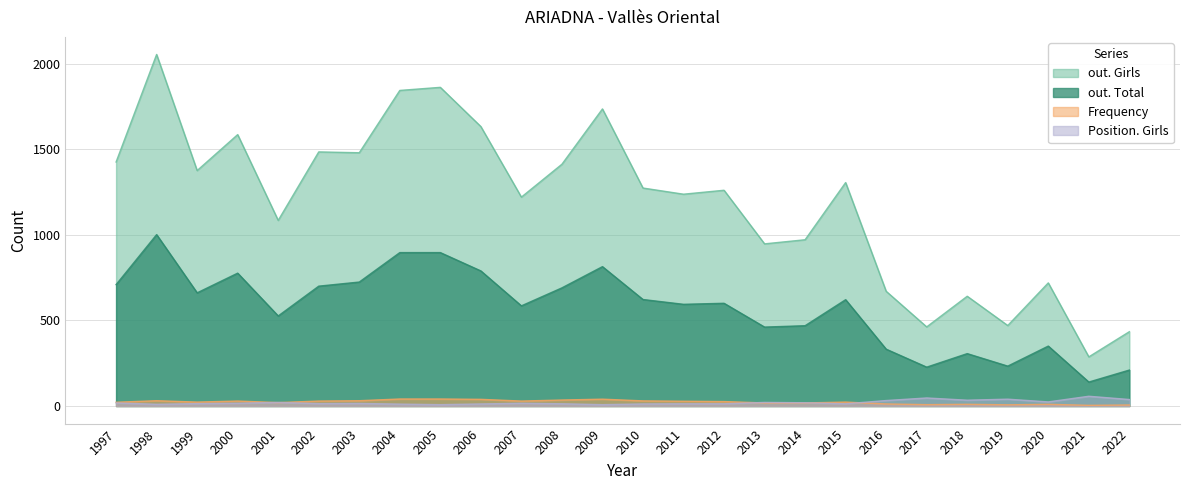

Which series has the largest total across all categories?

out. Girls